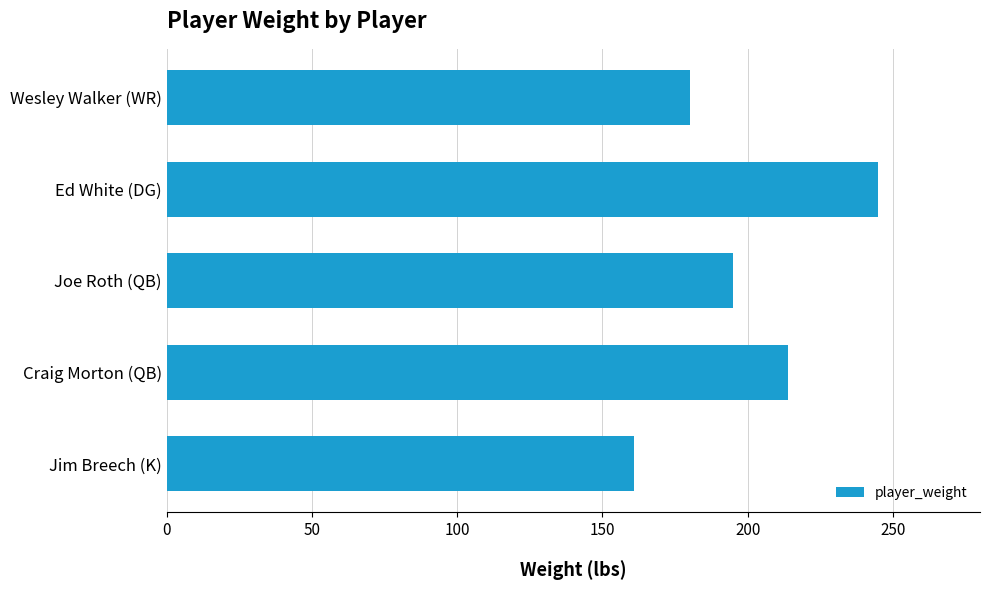

The value at Craig Morton (QB) is 140. True or false?

False